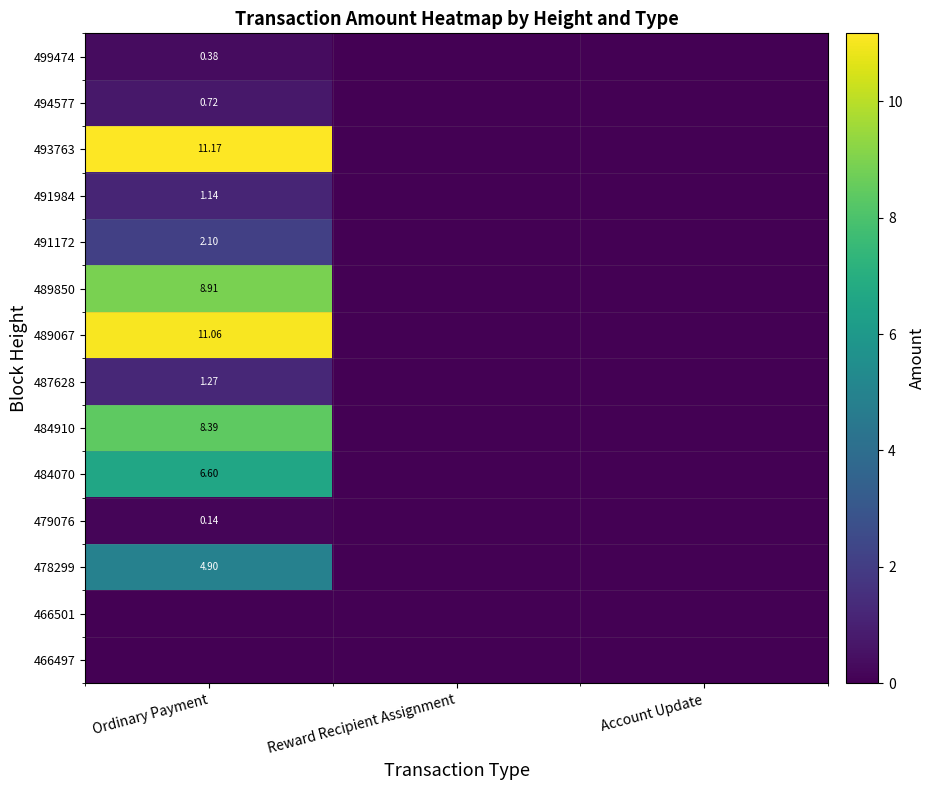

The value of 484070 at Ordinary Payment is 6.6. True or false?

True